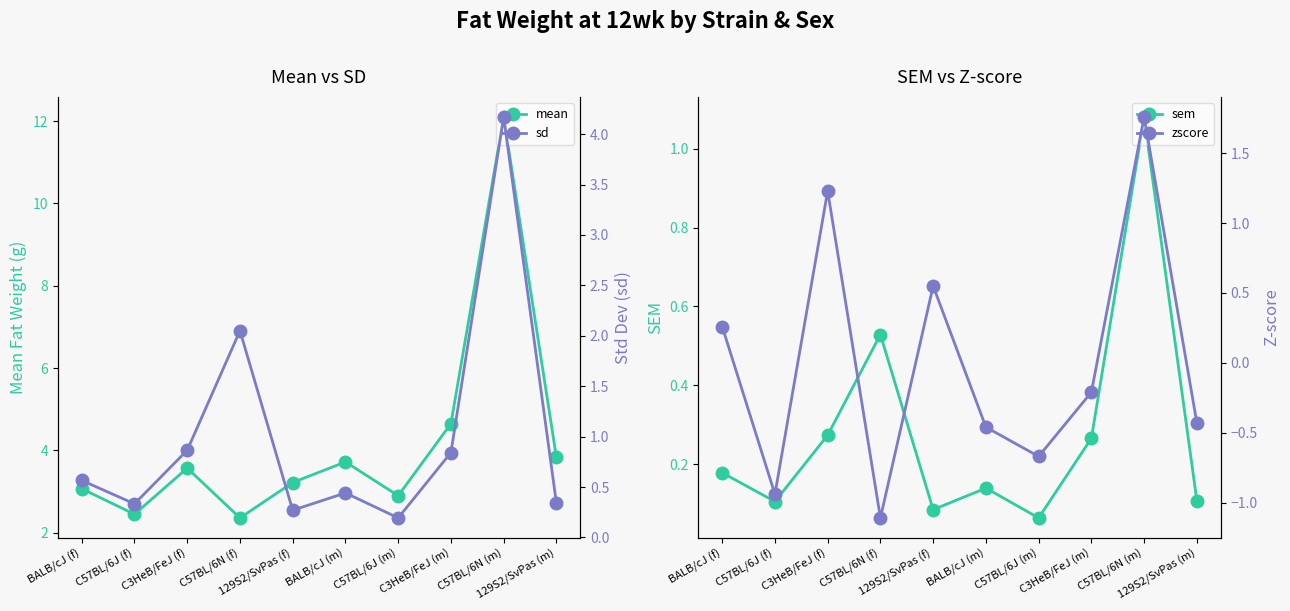

True or false: mean has a value of 0.8 at BALB/cJ (m).

False